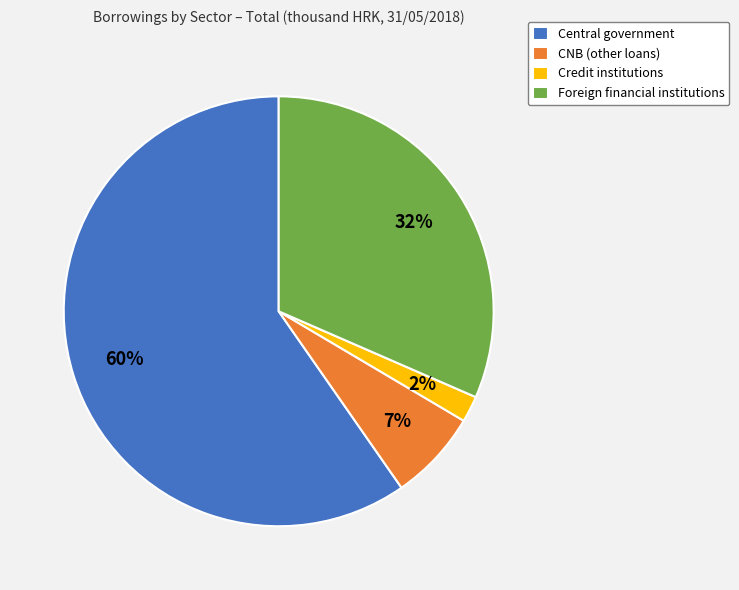

Is there a majority slice in this chart?

Yes